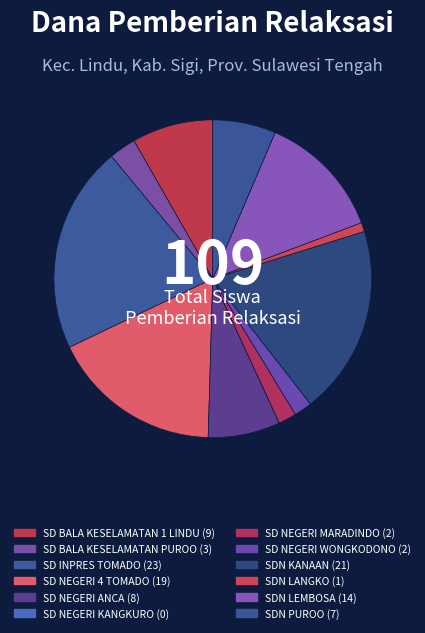

To the nearest percent, what is the combined percentage of SD NEGERI WONGKODONO and SDN LANGKO?

3%